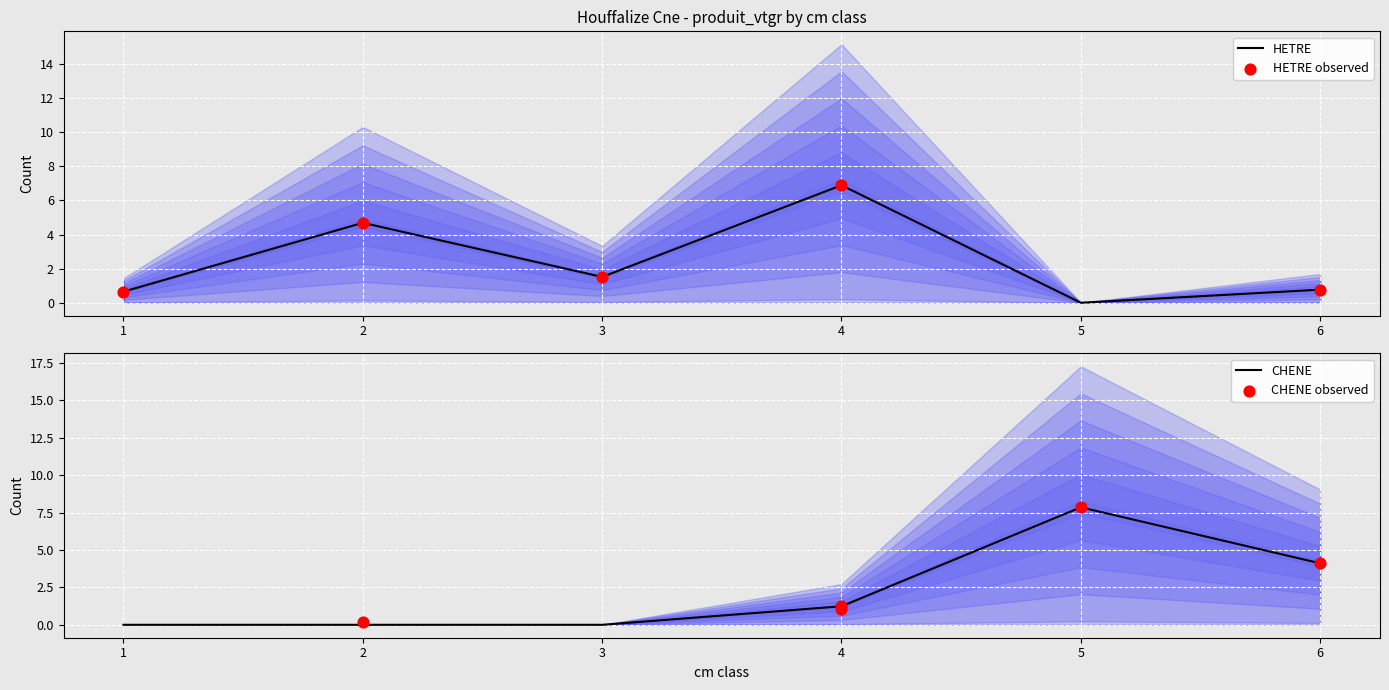

Is it true that HETRE equals 2.6 at 2?

False